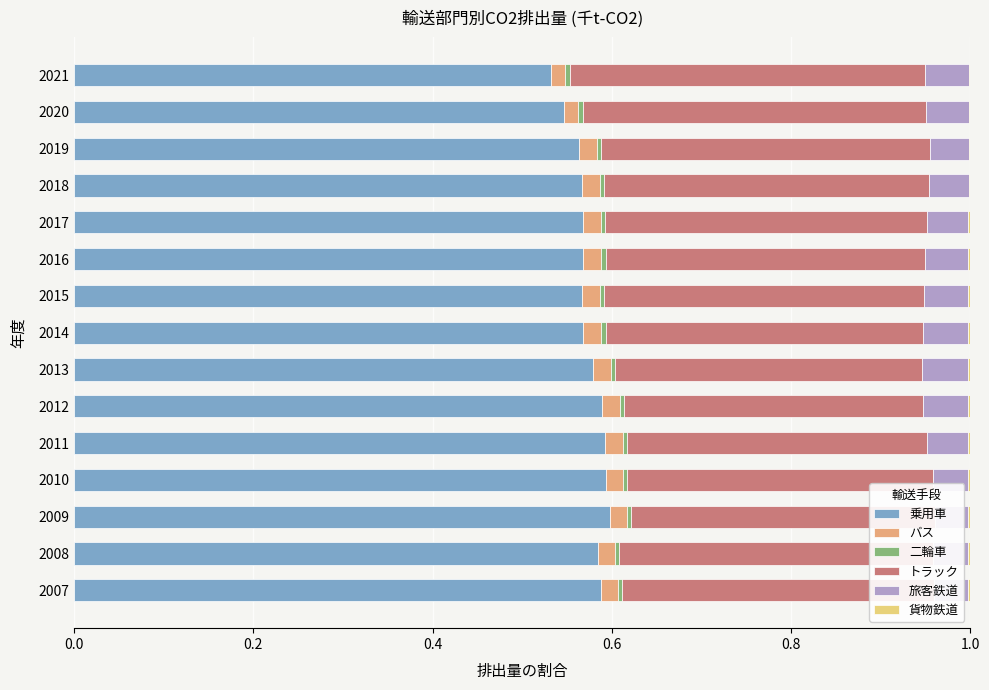

The 乗用車 series shows 0.6 at 2011. True or false?

True